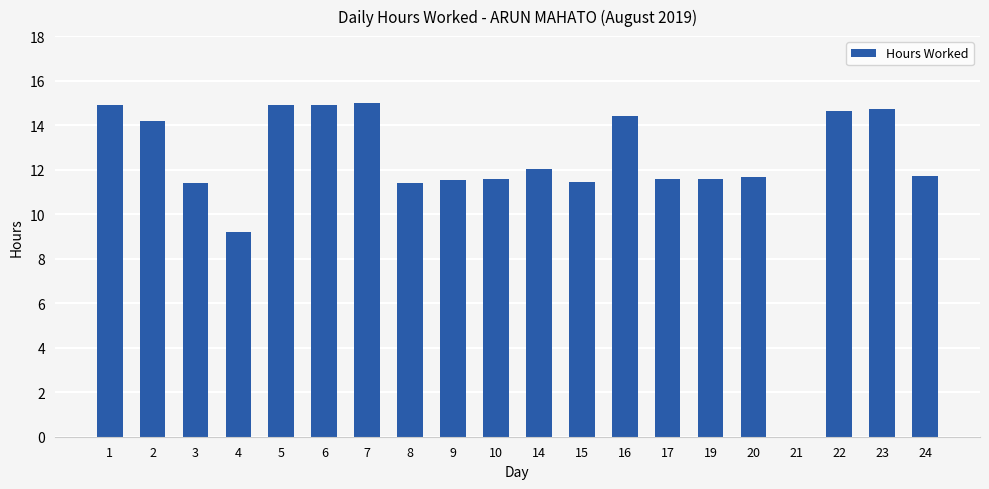

What is the maximum value shown in the chart?

15.0